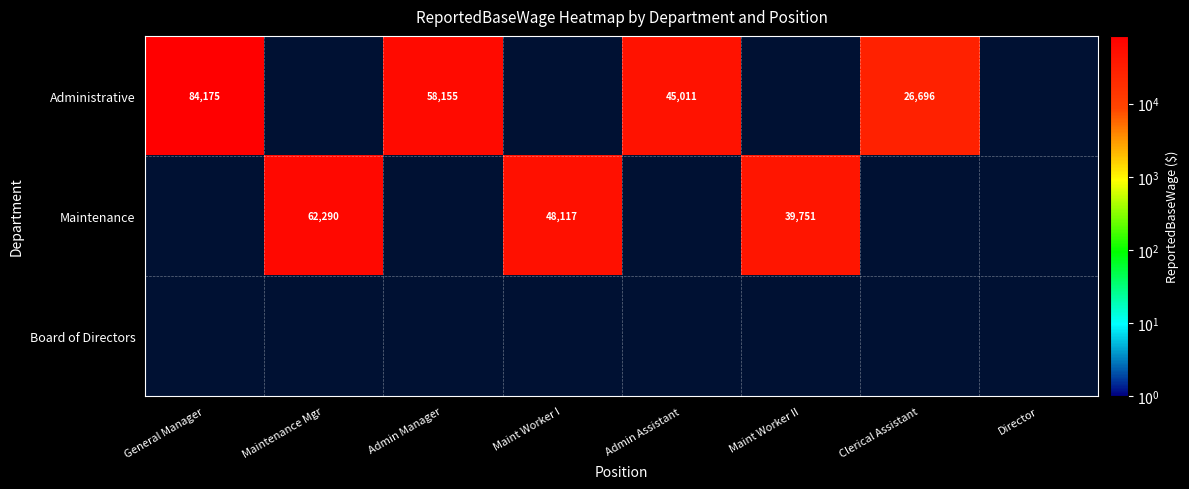

True or false: Maintenance has a value of 48117 at Maint Worker I.

True